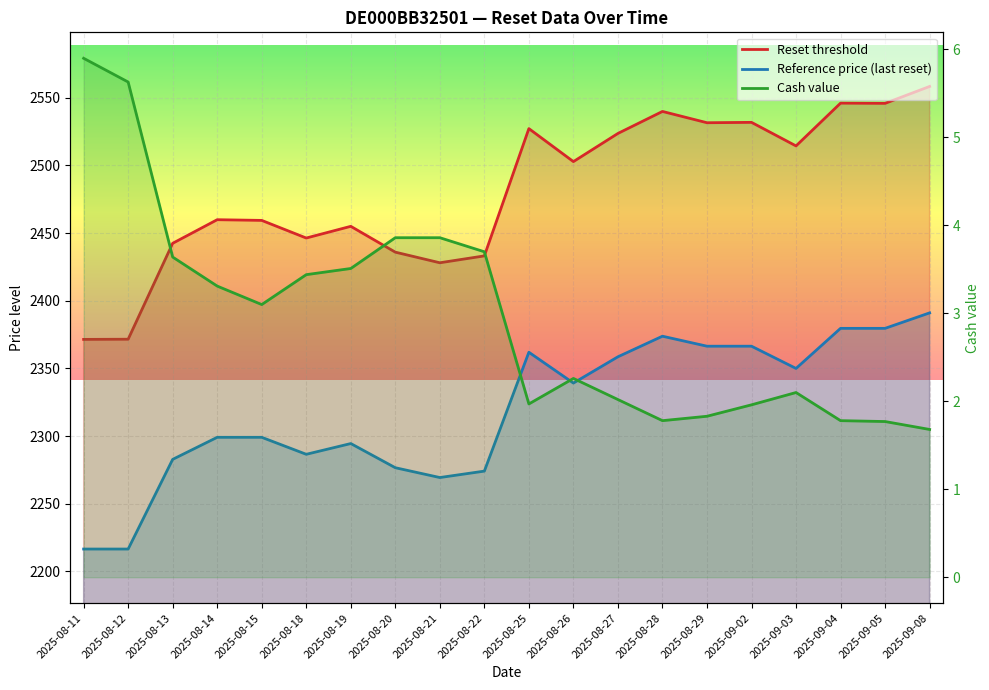

At which label does Reset threshold reach its minimum?

2025-08-11